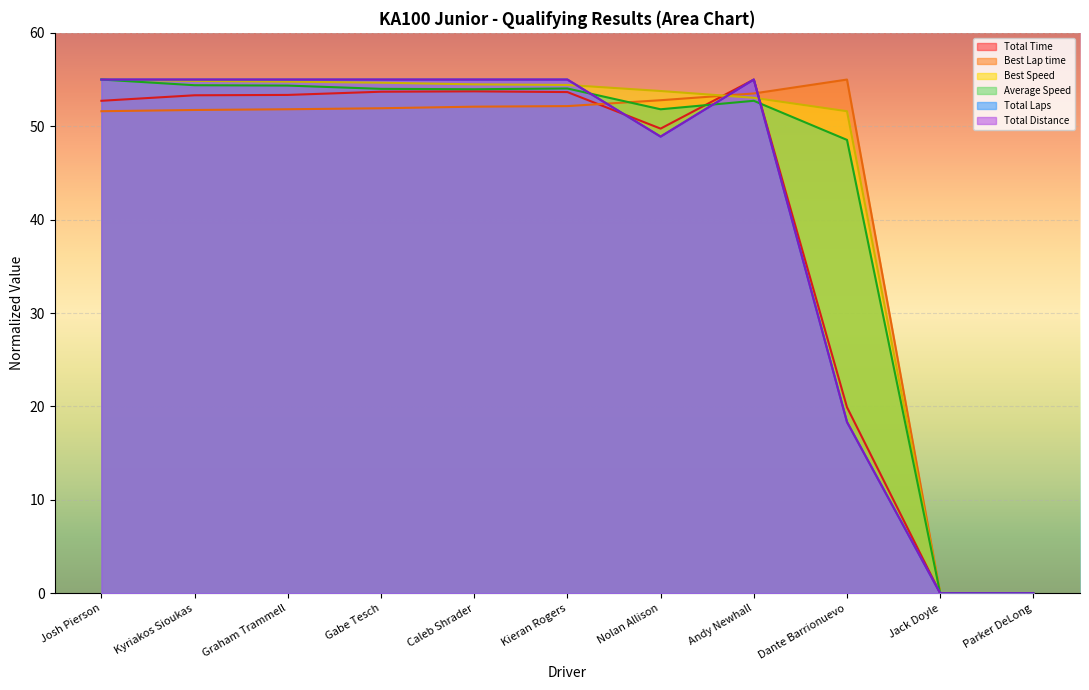

What is the average value of the Best Lap time series?

43.0